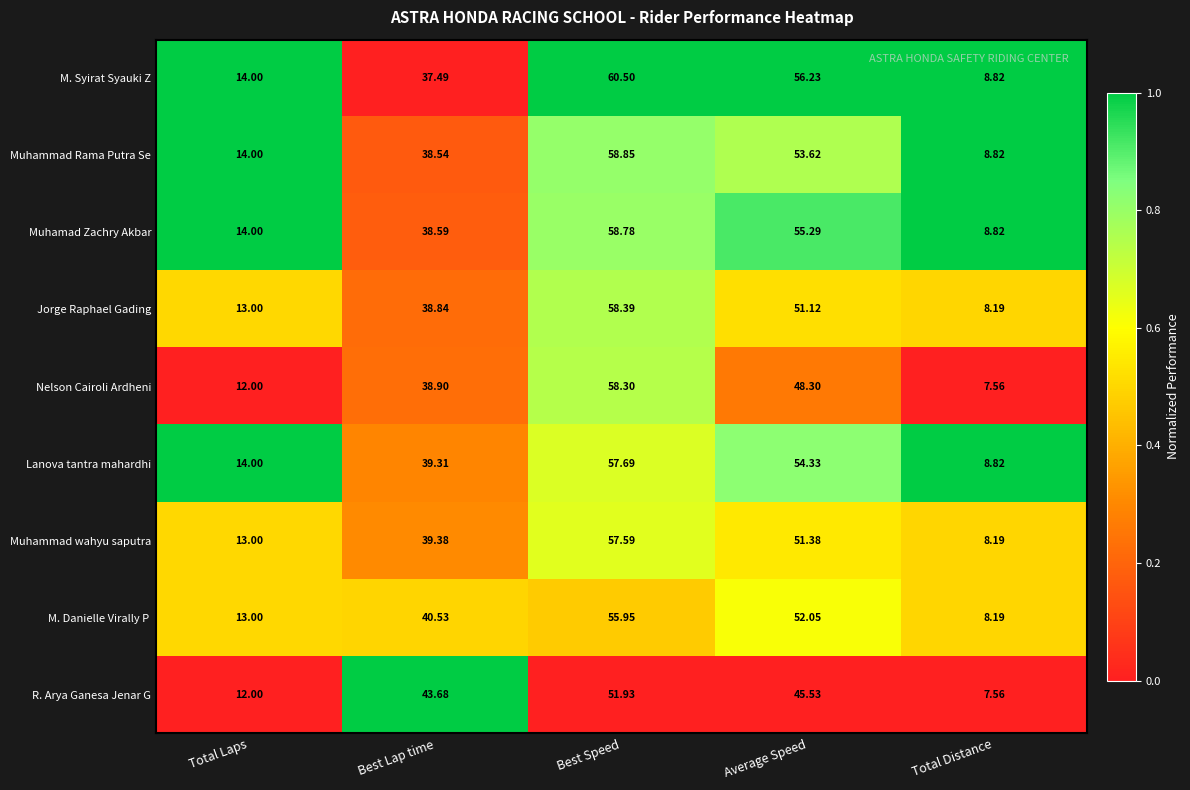

Which series has the largest range (max minus min)?

M. Syirat Syauki Z